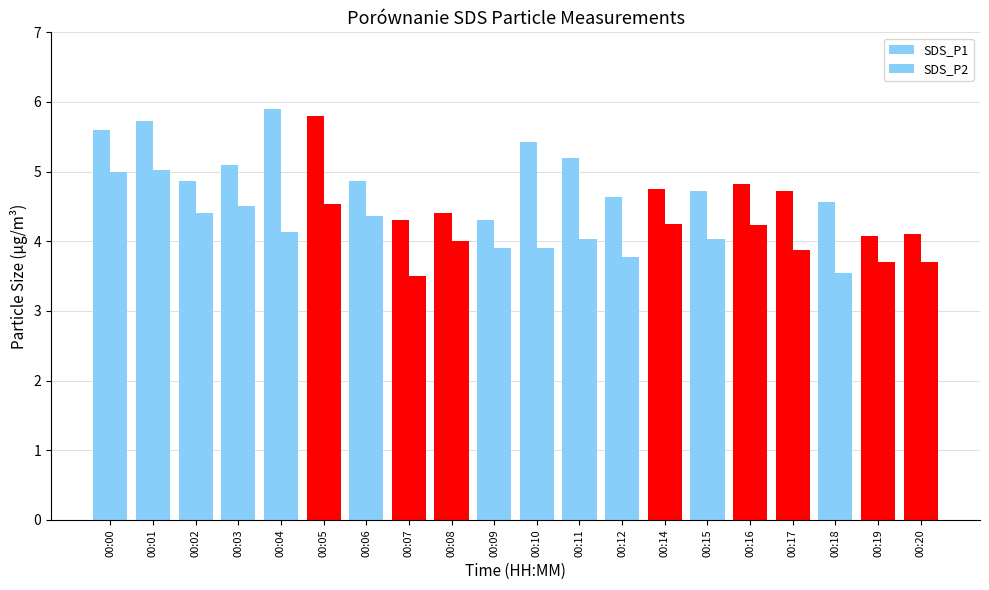

How many bars are there in each group?

2